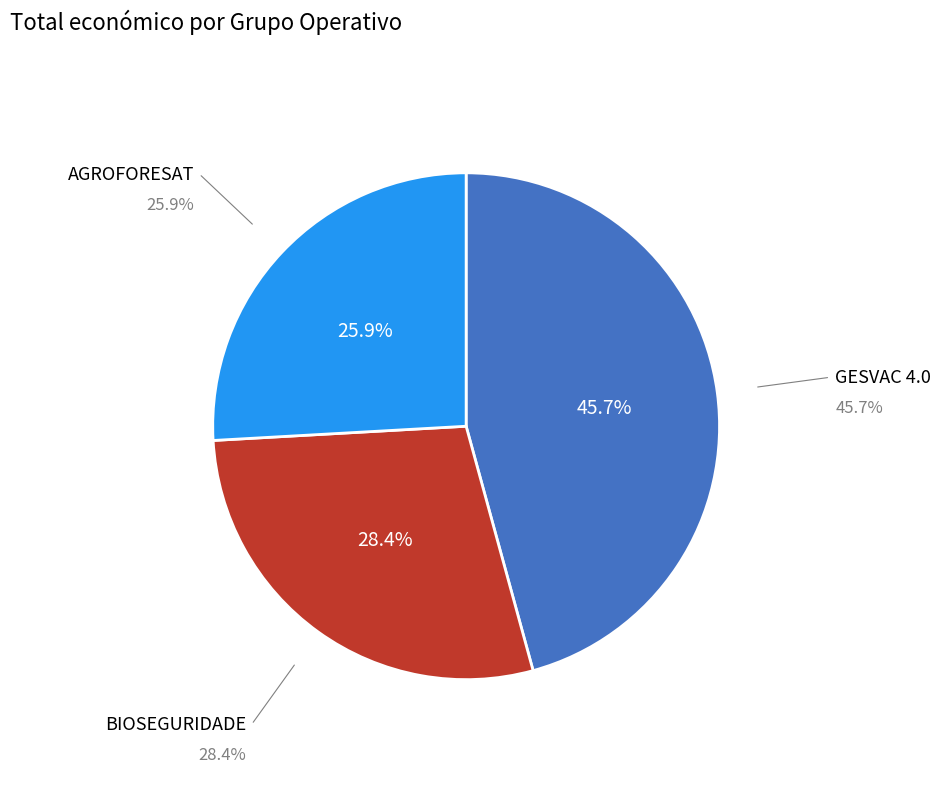

How much of the chart is everything except BIOSEGURIDADE?

71.6%